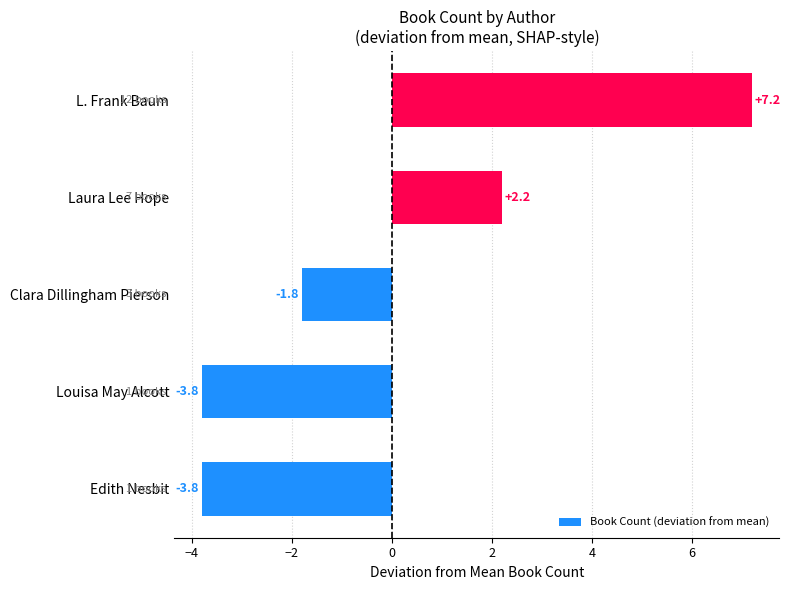

At which category does the chart reach its peak across all series?

L. Frank Baum